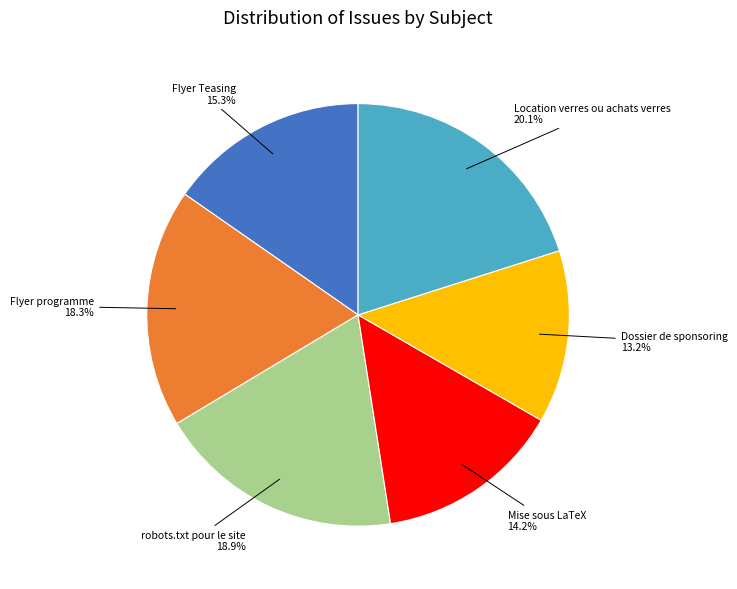

How many segments does this pie chart have?

6